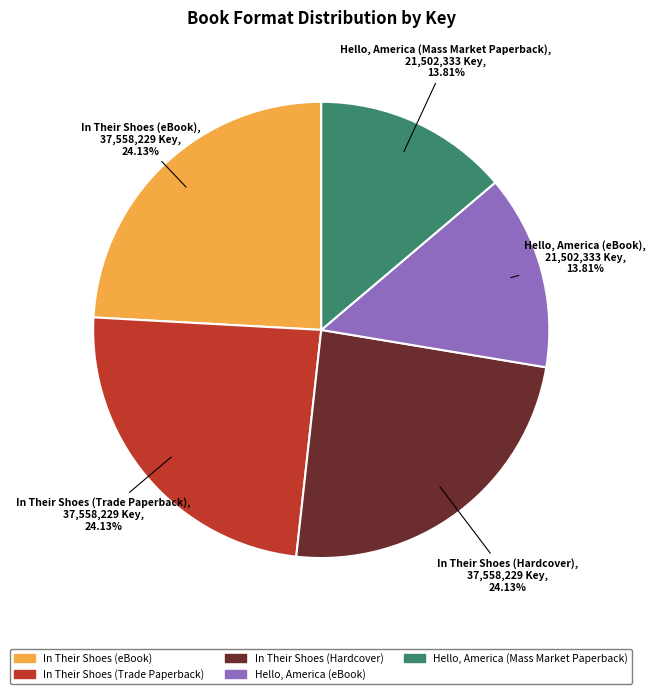

Is there any slice that represents more than half of the pie?

No